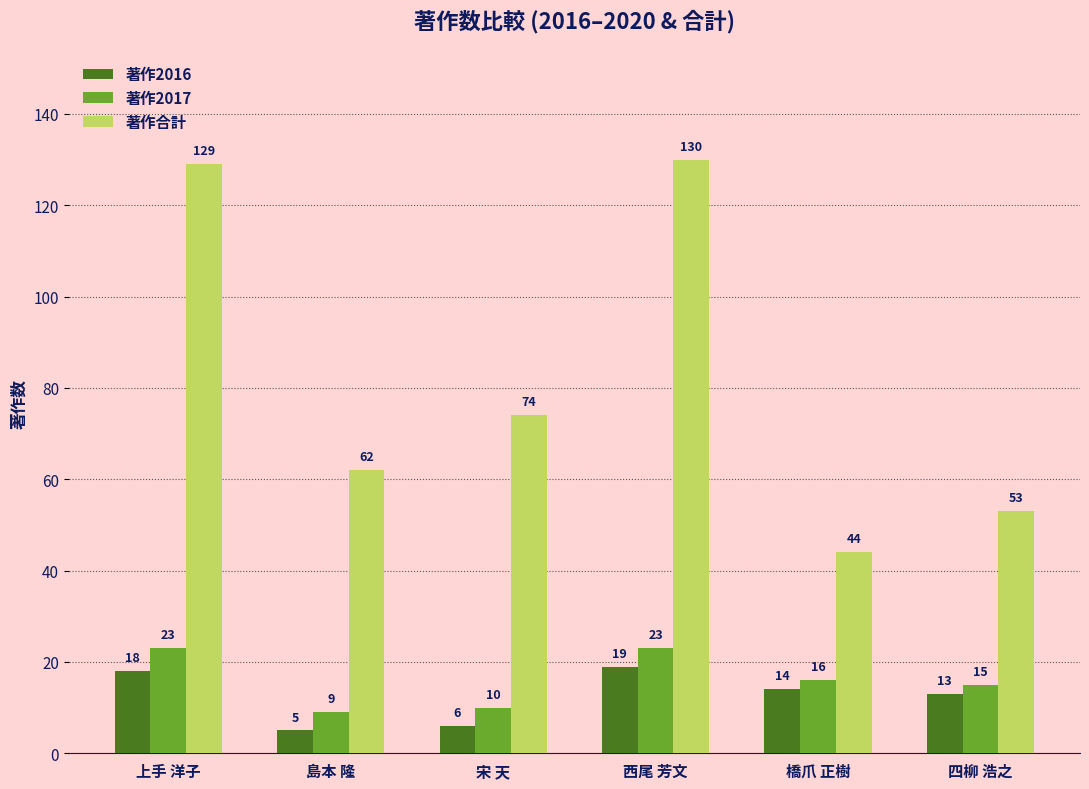

At how many categories does at least one series exceed 92?

2